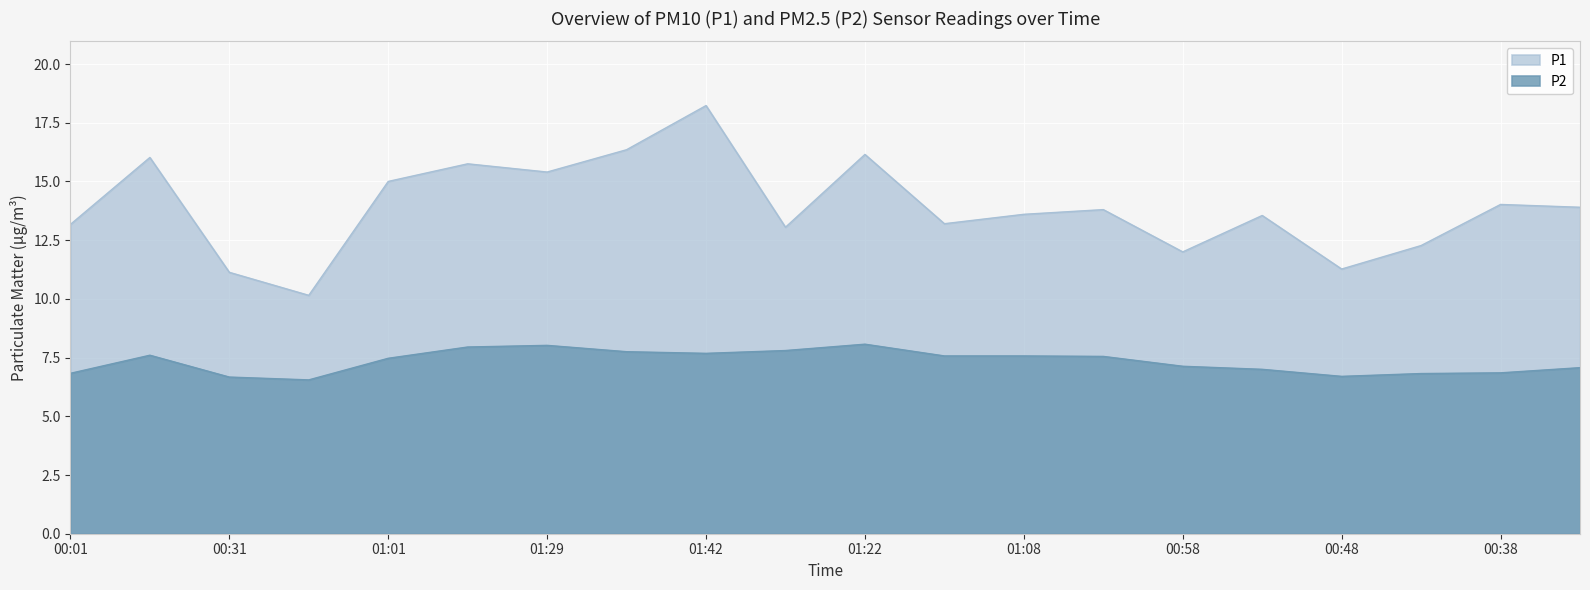

At which label does P2 reach its peak?

01:22